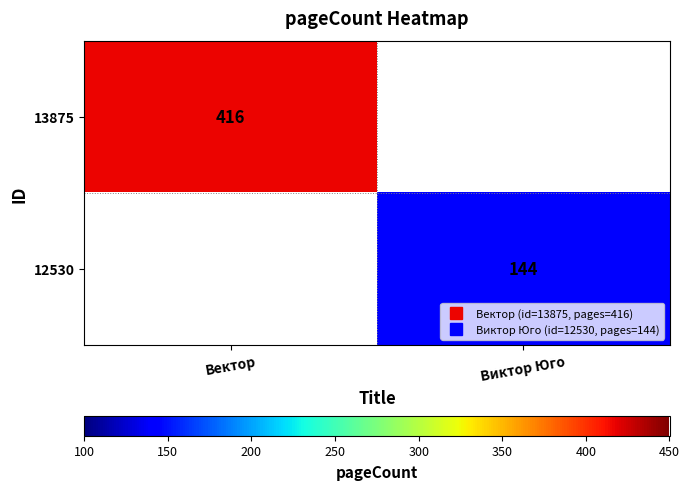

What is the greatest value displayed?

416.0